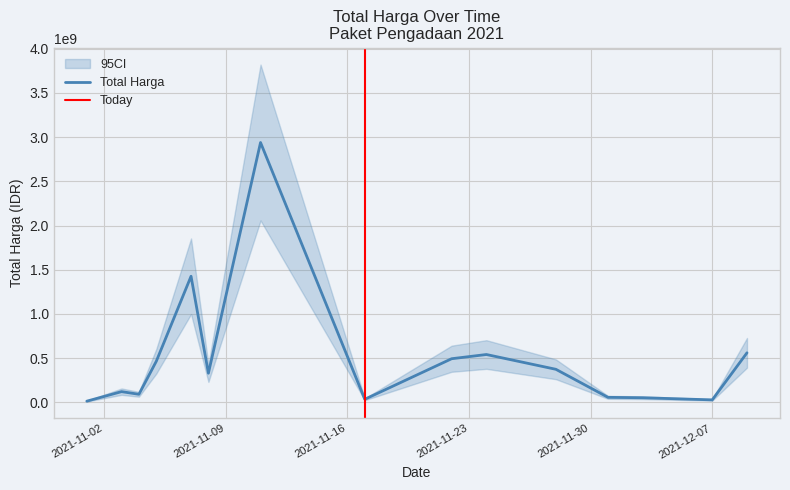

Which category has the highest value across all series?

2021-11-11